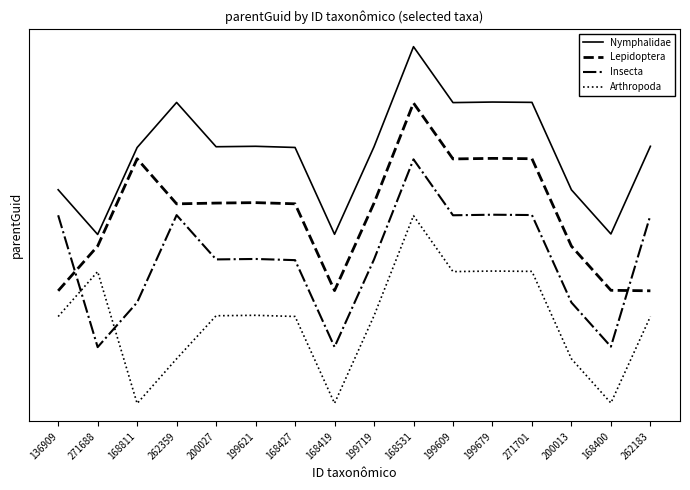

At which category is the sum across all series the highest?

168531